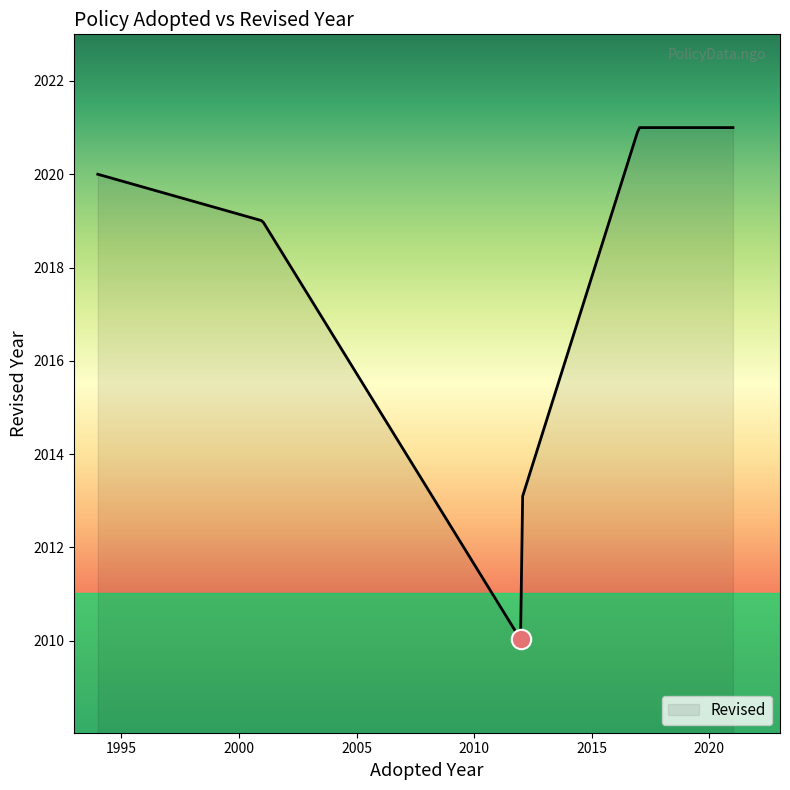

What is the minimum value shown in the chart?

2010.0